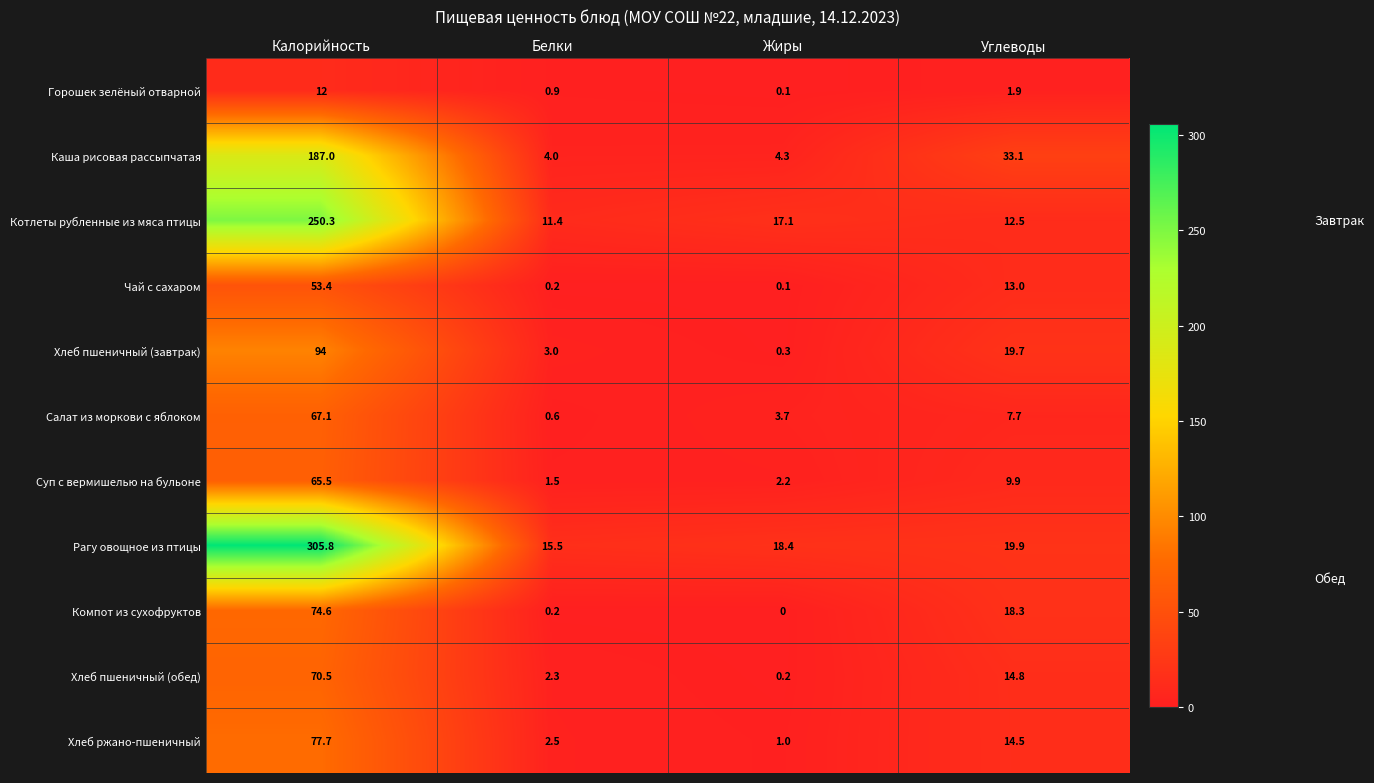

What is the difference between the Хлеб пшеничный (обед) values at Белки and Углеводы?

12.5